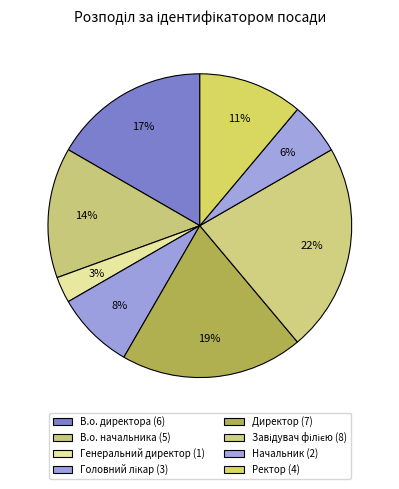

To the nearest percent, what is the average slice percentage?

12%